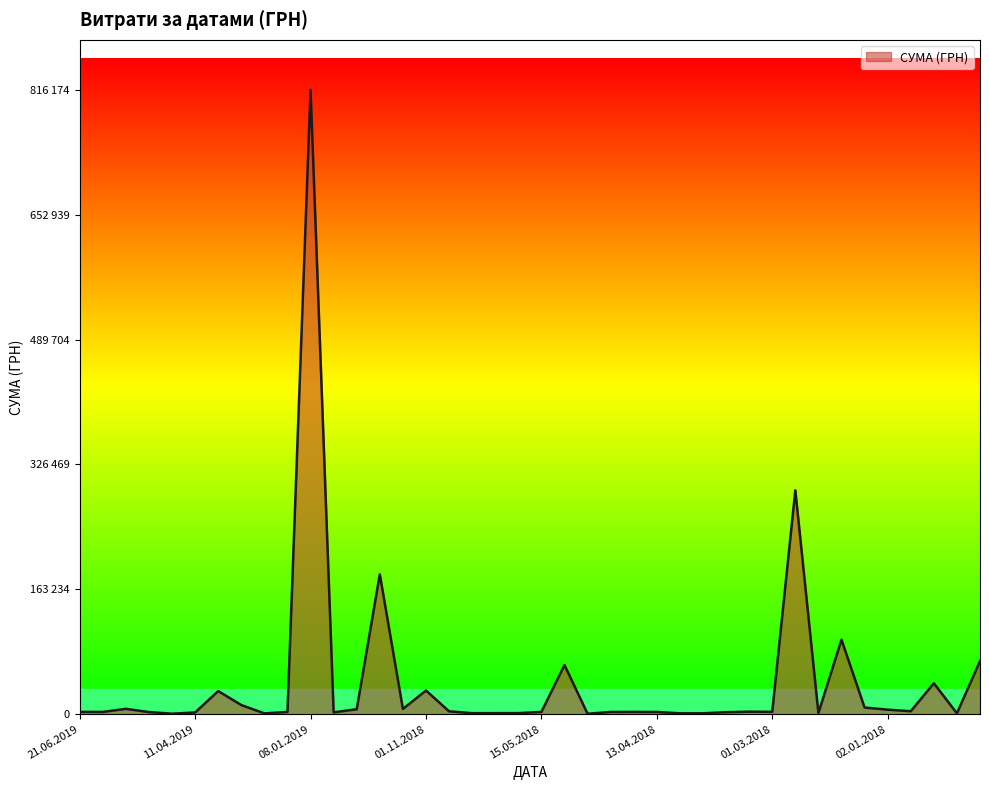

Is this an area chart (filled region under the line)?

Yes